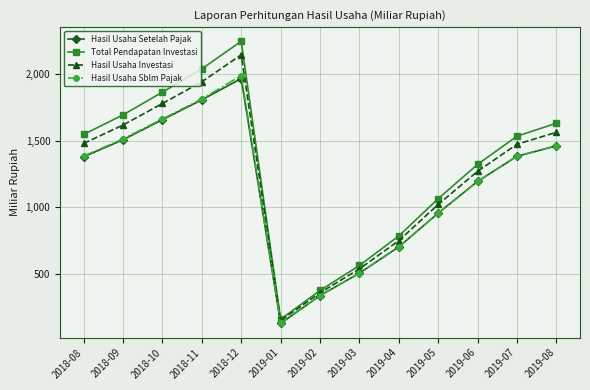

How many interior local peaks does the Hasil Usaha Investasi series have?

1